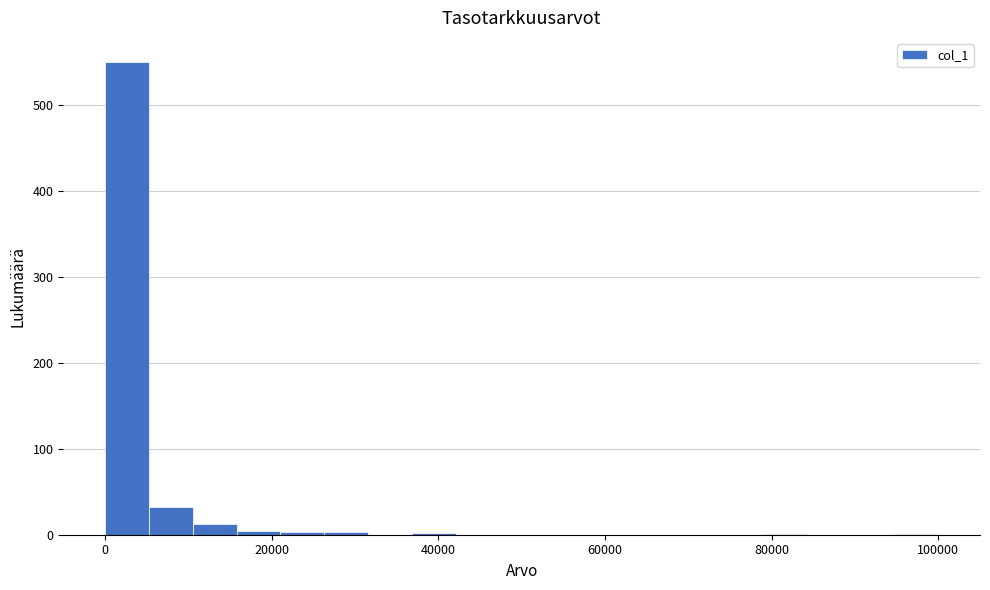

Around what value on the x-axis is the tallest bar? Give the approximate position of its centre, as read against the axis.

2000